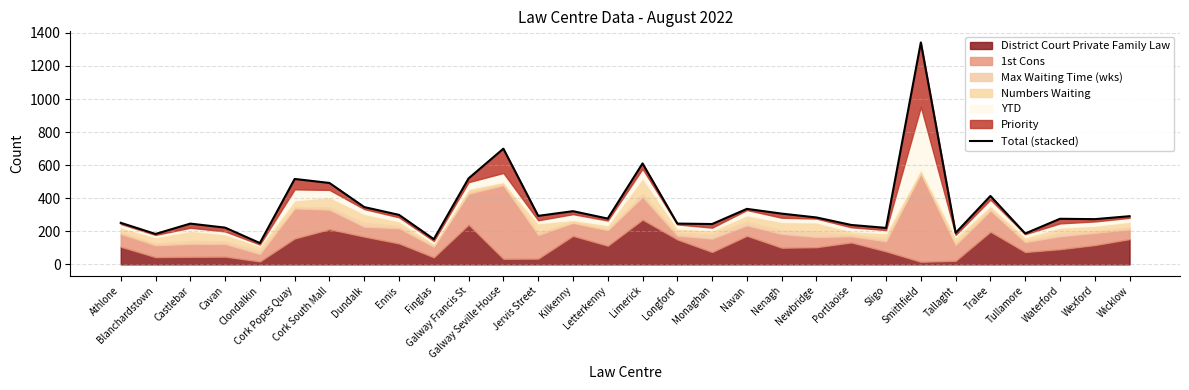

What is the sum of the values at Letterkenny and Longford?

524.1